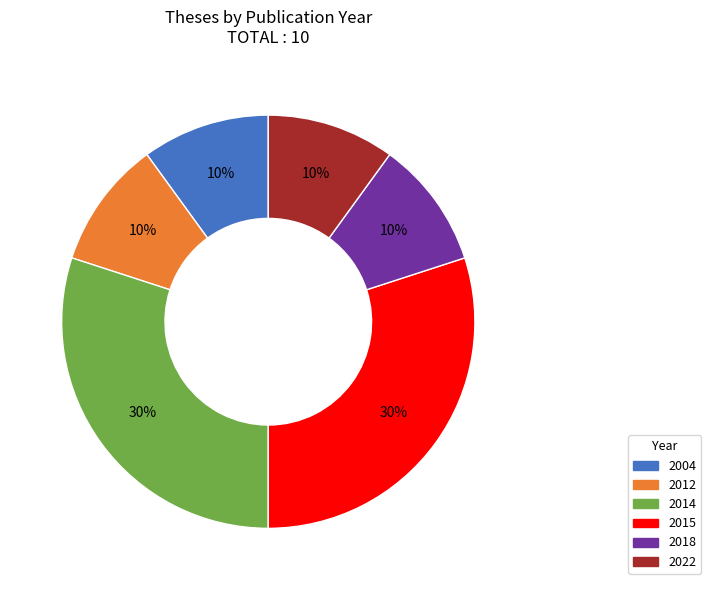

To the nearest percent, what is the average slice percentage?

17%